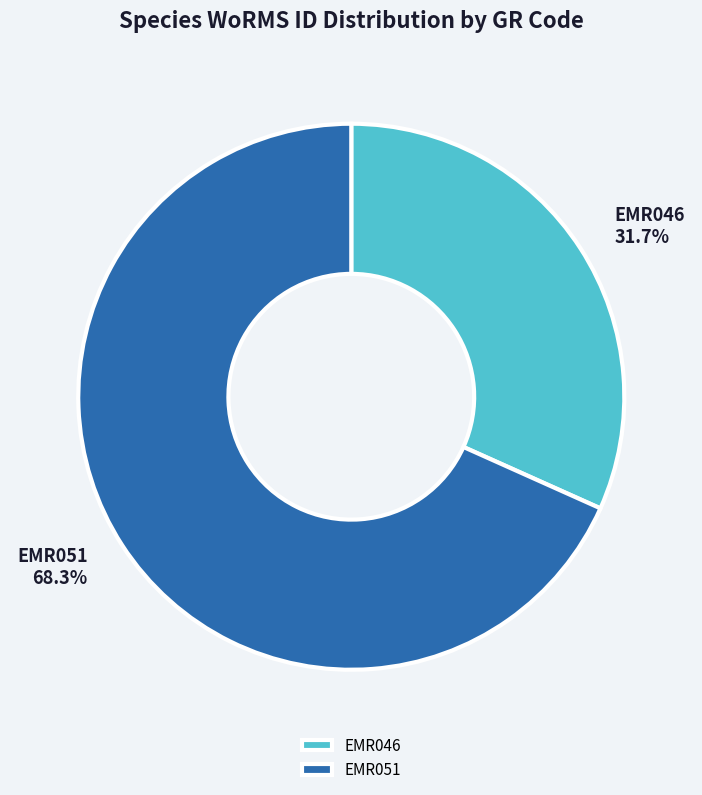

Which has a higher value, EMR051 or EMR046?

EMR051